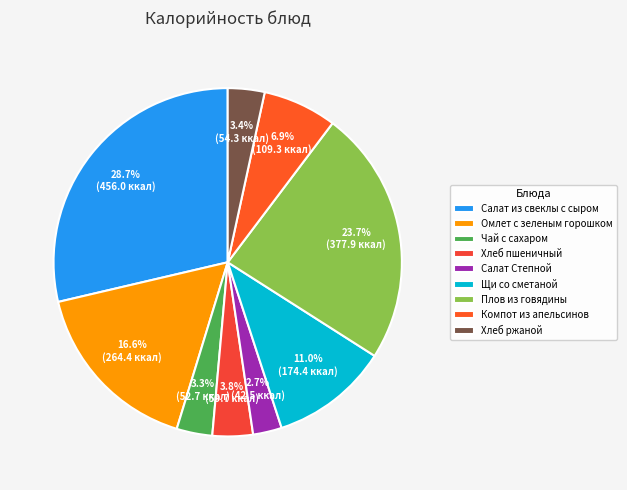

Which category has the smallest portion of the pie?

Салат Степной